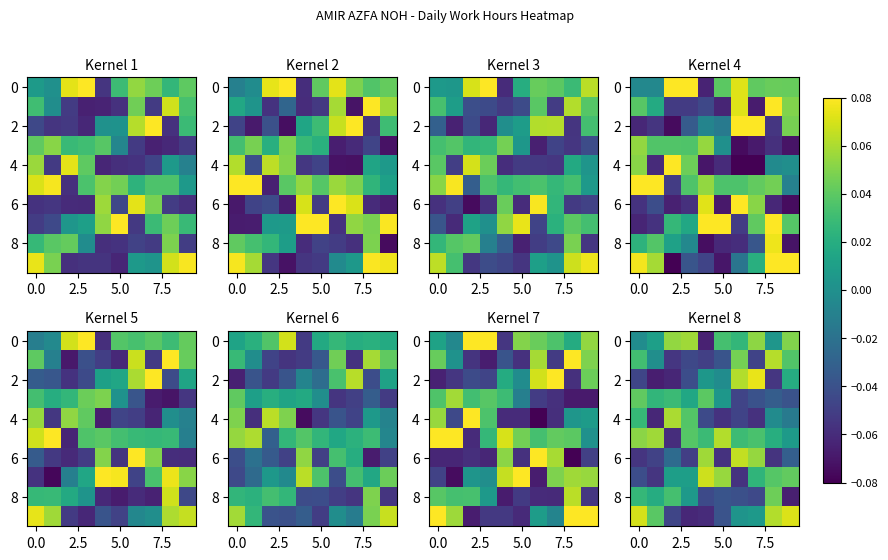

At how many categories does at least one series exceed 0?

10